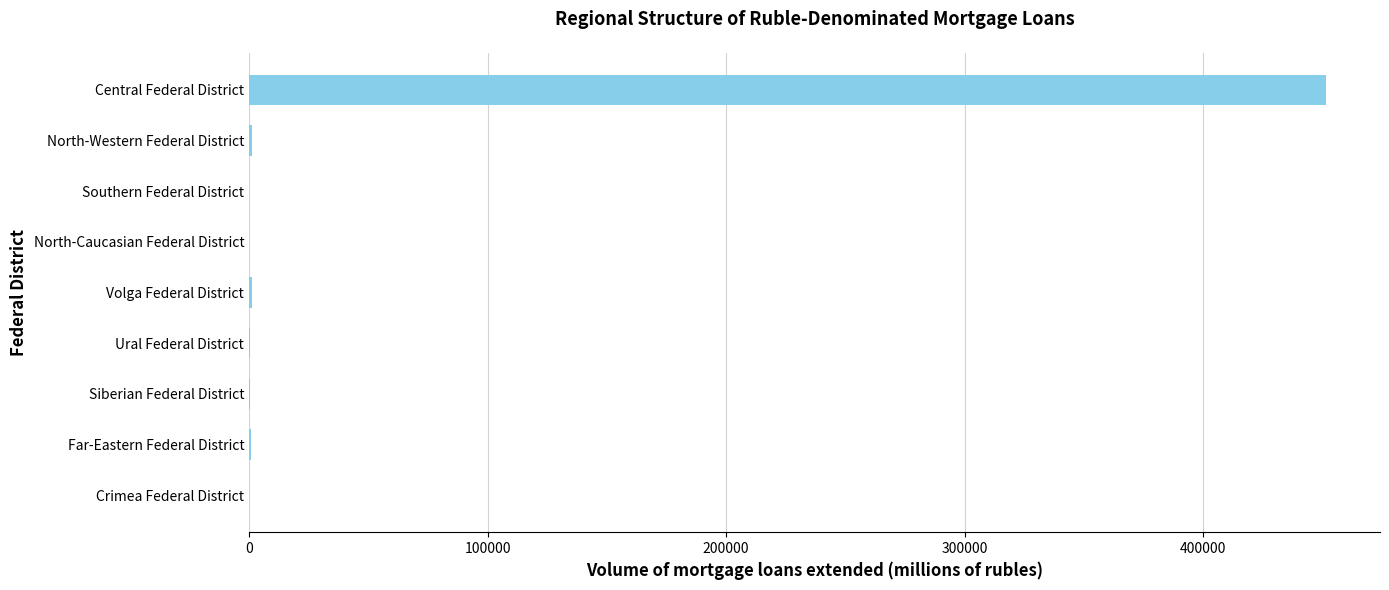

Are the bars horizontal?

Yes